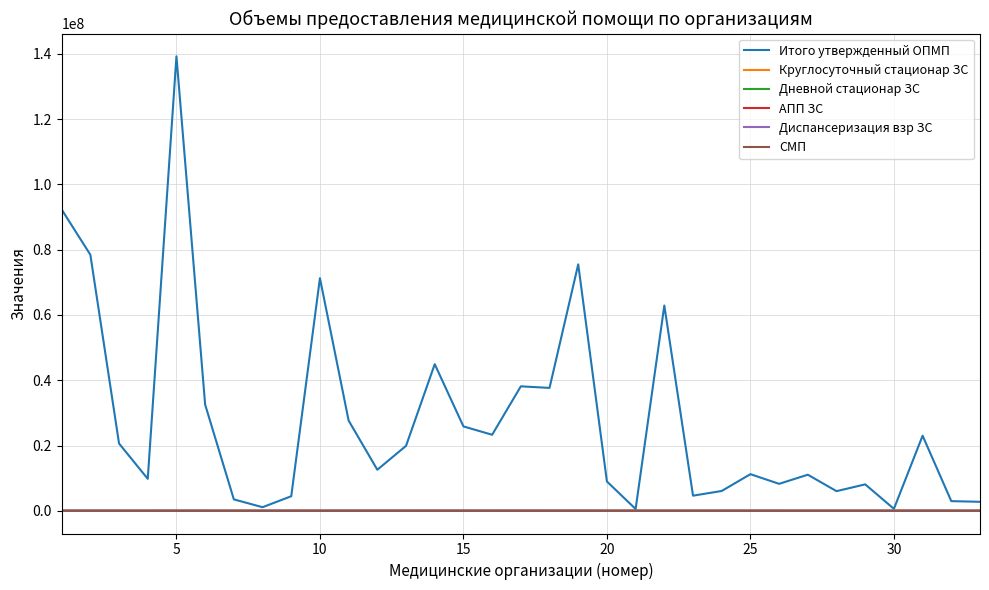

Which series has the largest total across all categories?

Итого утвержденный ОПМП